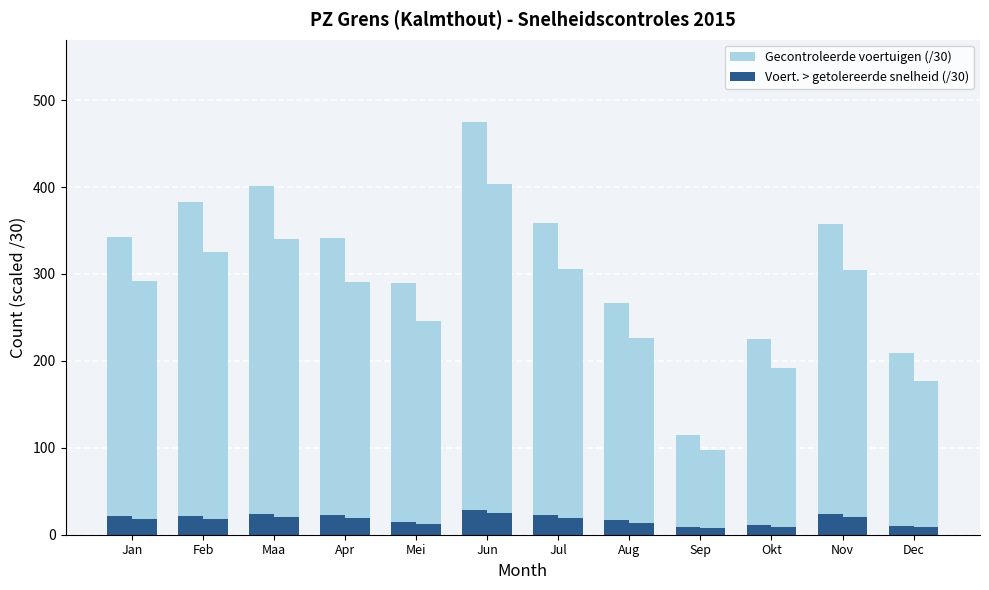

Is it true that Voert. > getolereerde snelheid (/30) equals 23.6 at Maa?

True